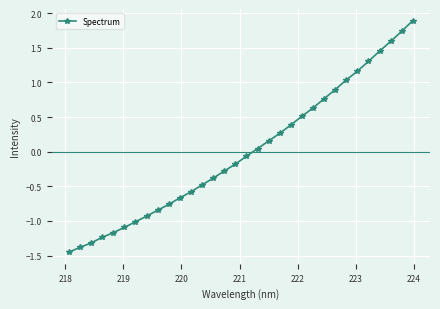

What is the greatest value displayed?

1.9